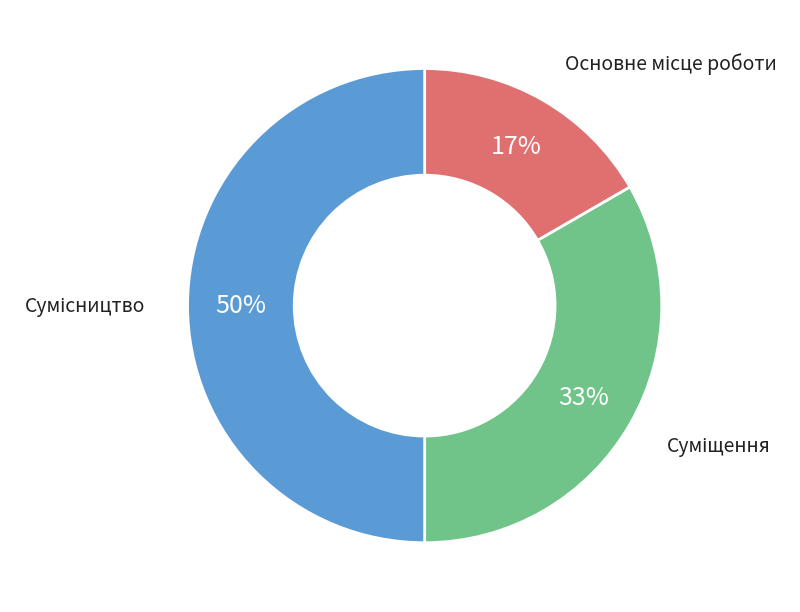

To the nearest percent, what is the difference between the largest and smallest slice percentages?

33%